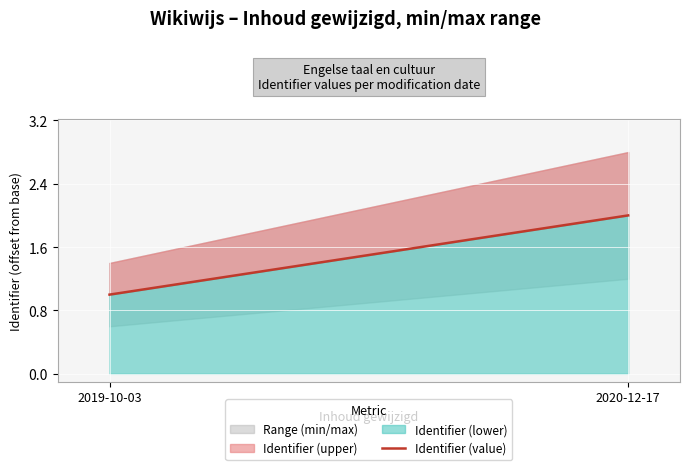

List the labels in order of value, largest first.

2020-12-17, 2019-10-03